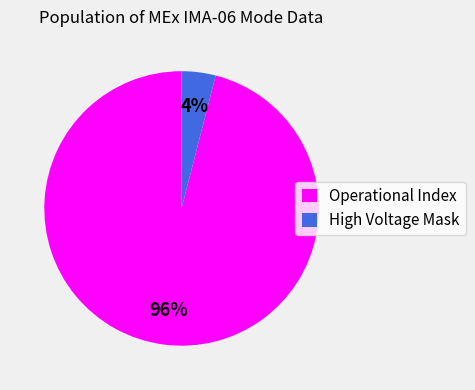

Count the number of slices in the pie.

2